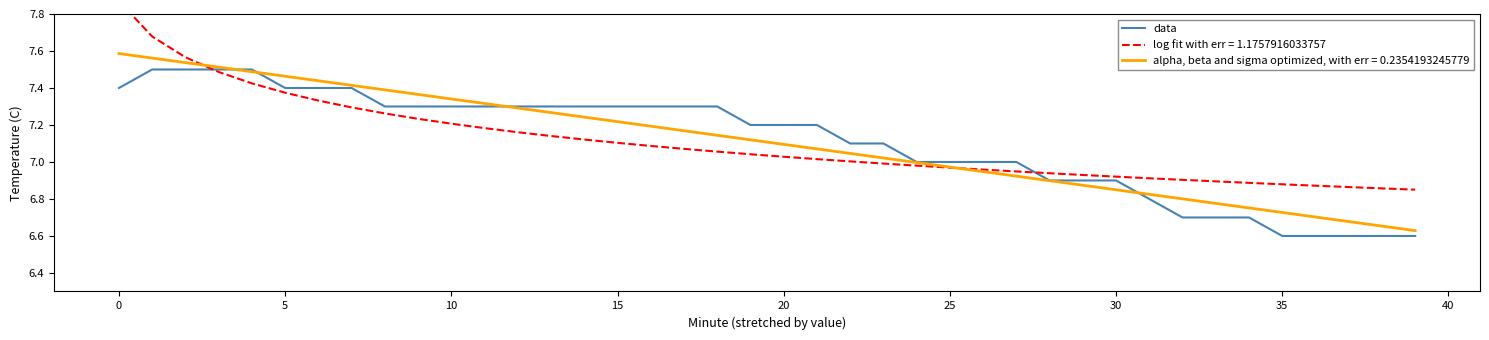

What is the difference between the maximum and minimum values?

0.9